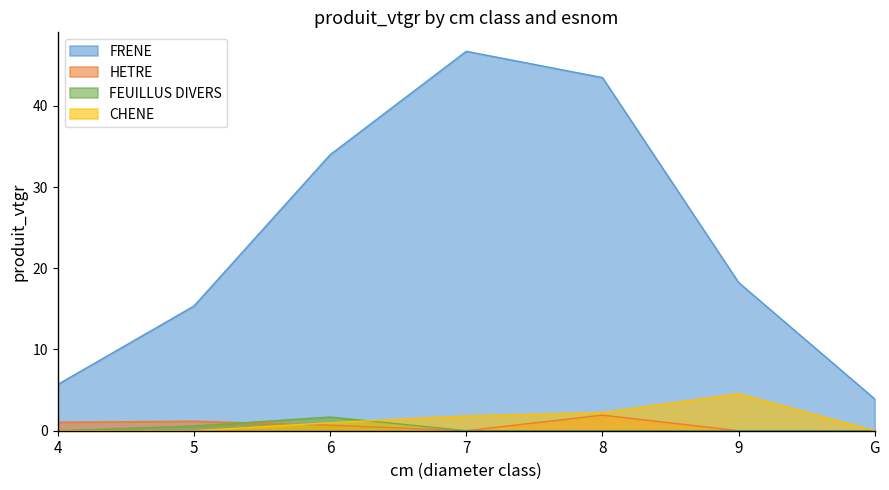

What is the label of the 1st point from the right?

G